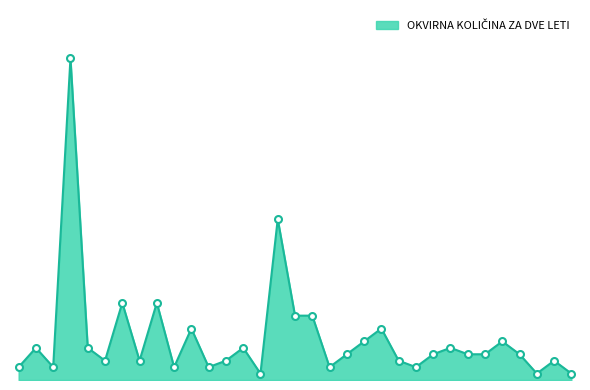

Does the chart have visible grid lines?

No